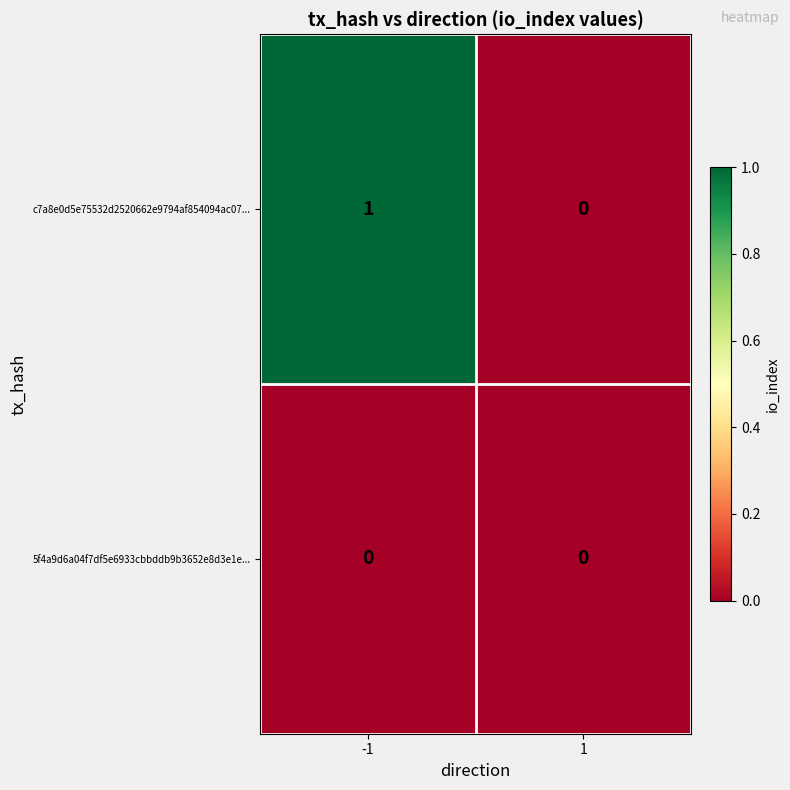

Which series has the widest spread of values?

c7a8e0d5e75532d2520662e9794af854094ac07...